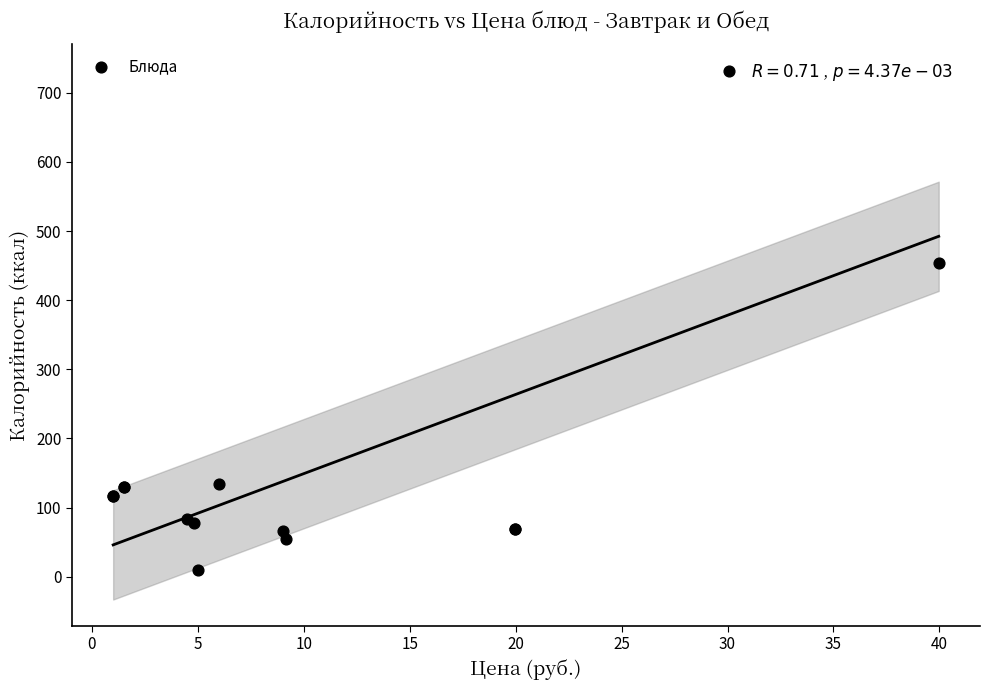

What Y value in the scatter plot is closest to 370?

454.0